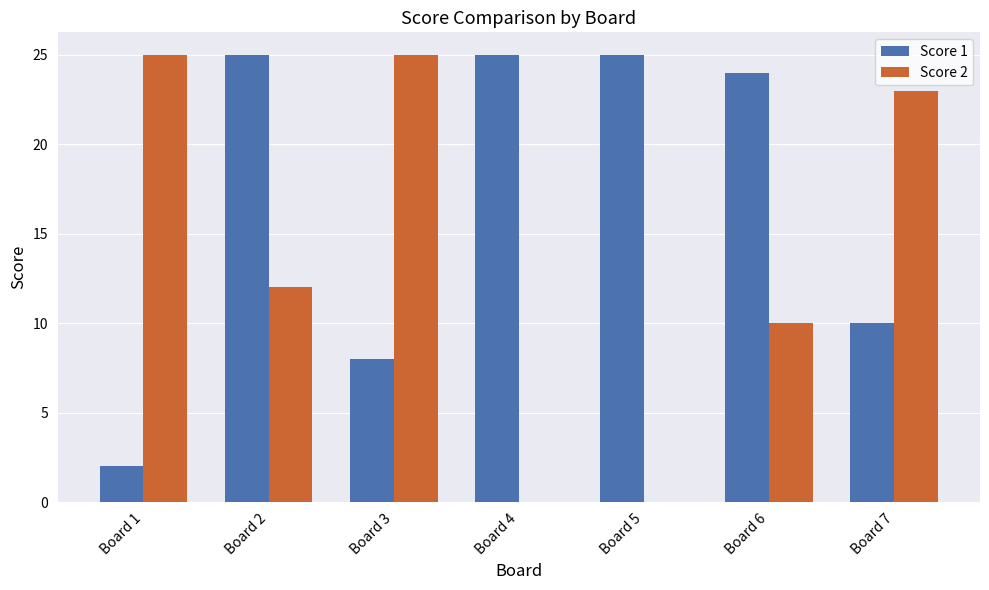

What is the average value of the Score 1 series?

17